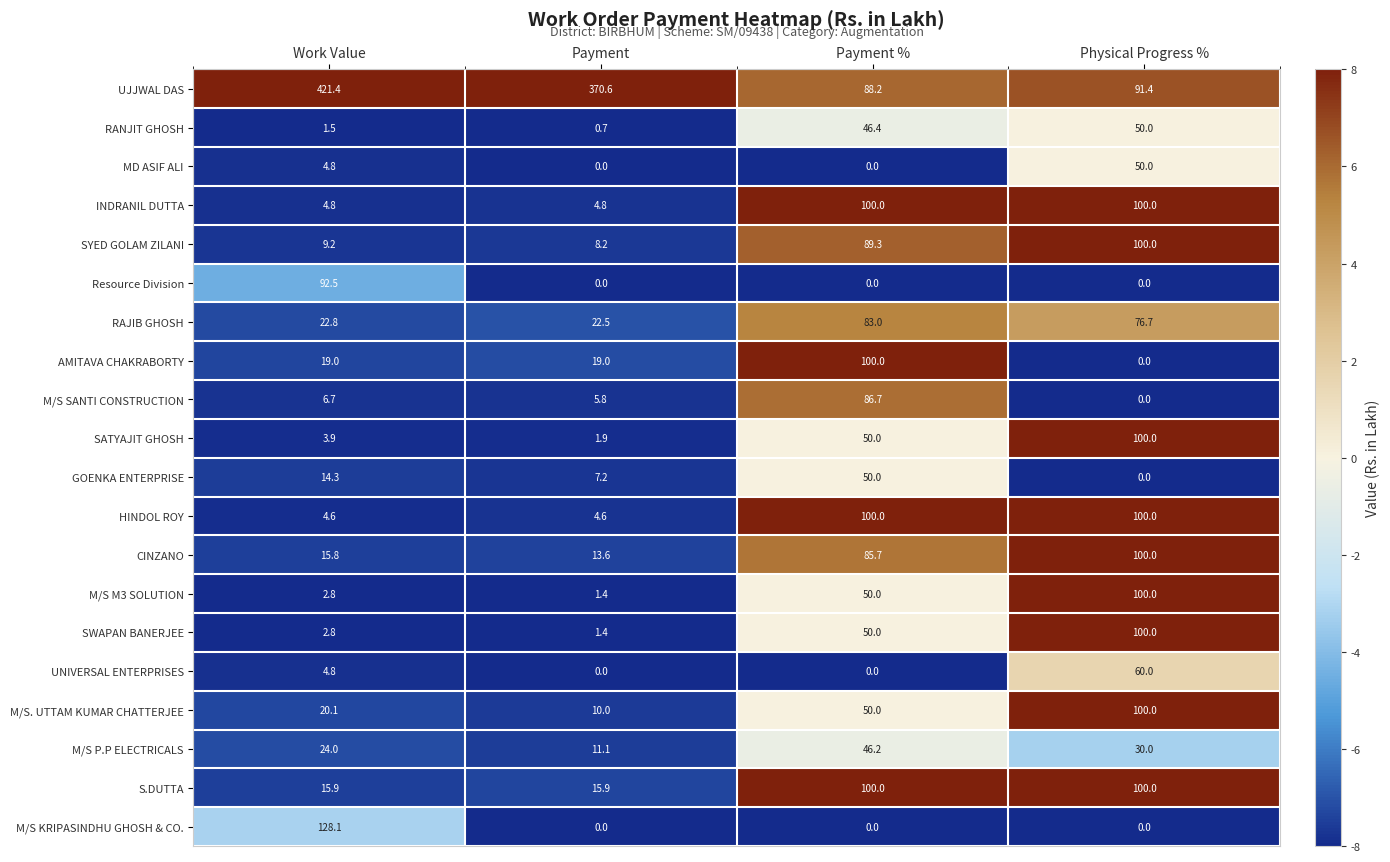

The RANJIT GHOSH series shows 2.3 at Work Value. True or false?

False